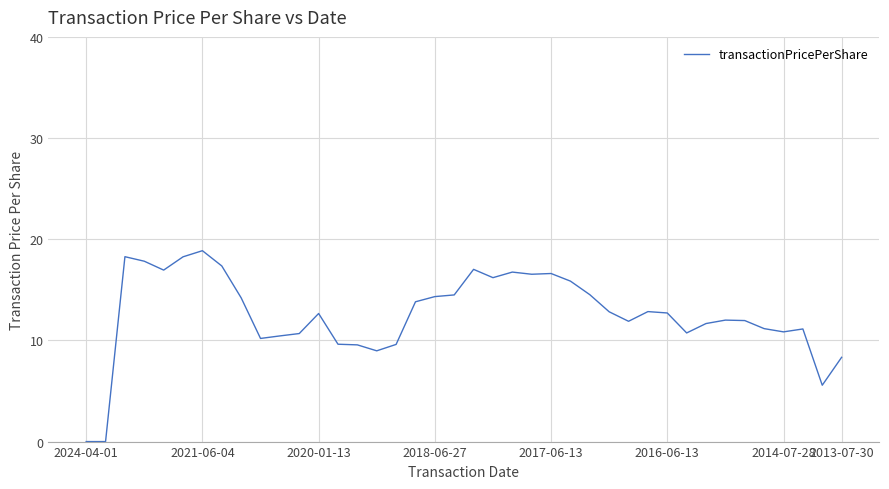

True or false: the data has more than 2 interior local peaks.

True